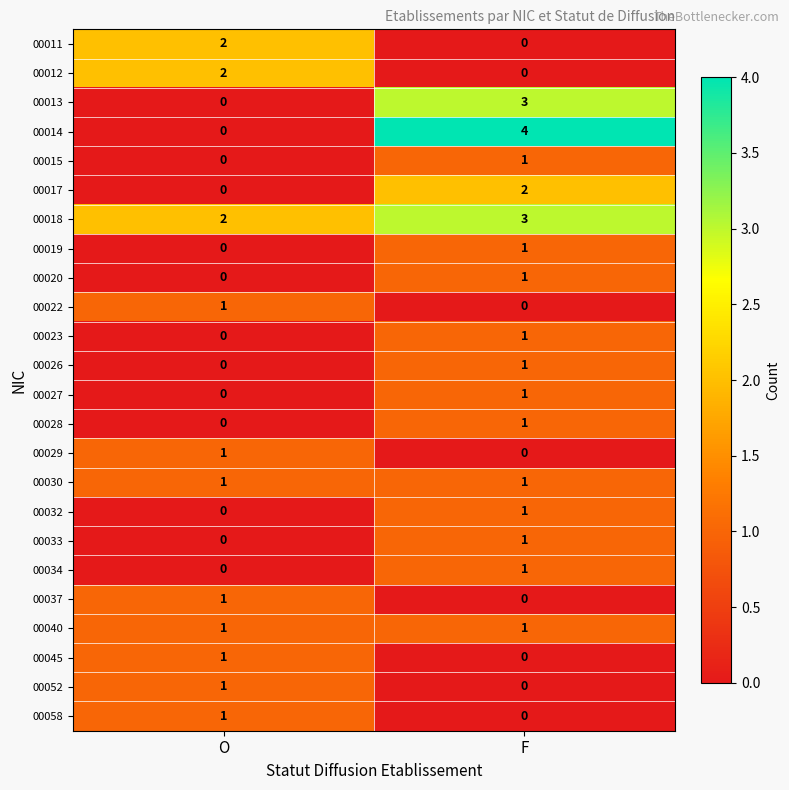

At which label is 00028 closest to 0?

O